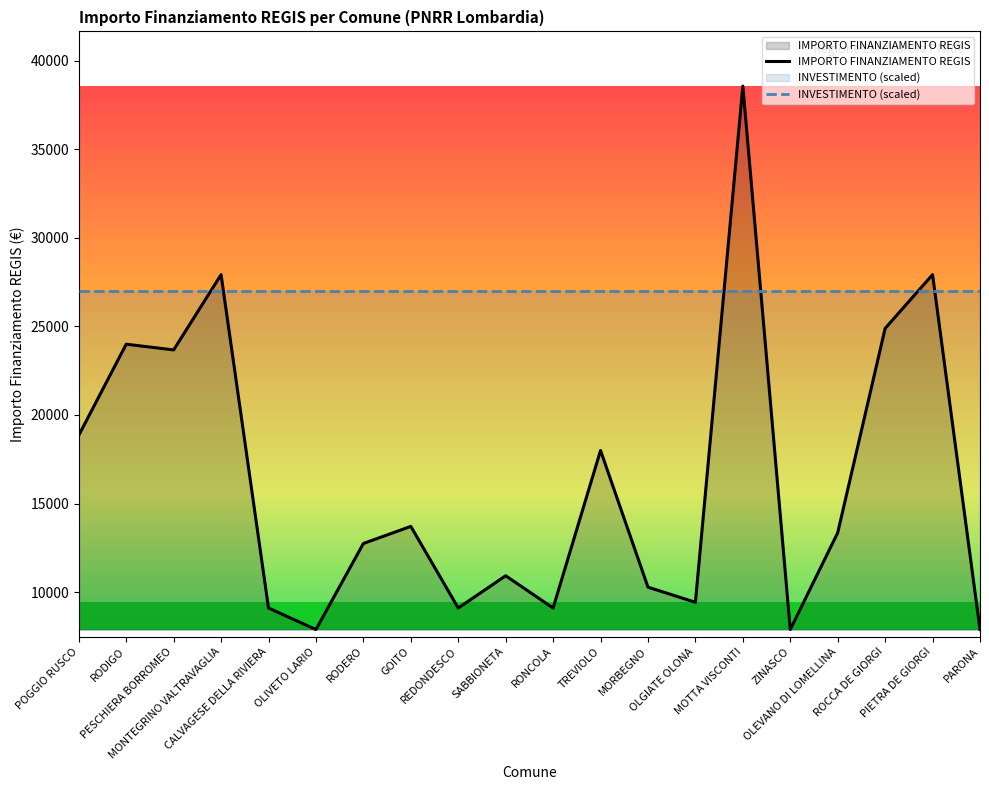

Between which two adjacent categories do INVESTIMENTO (scaled) and IMPORTO FINANZIAMENTO REGIS first intersect?

PESCHIERA BORROMEO and MONTEGRINO VALTRAVAGLIA